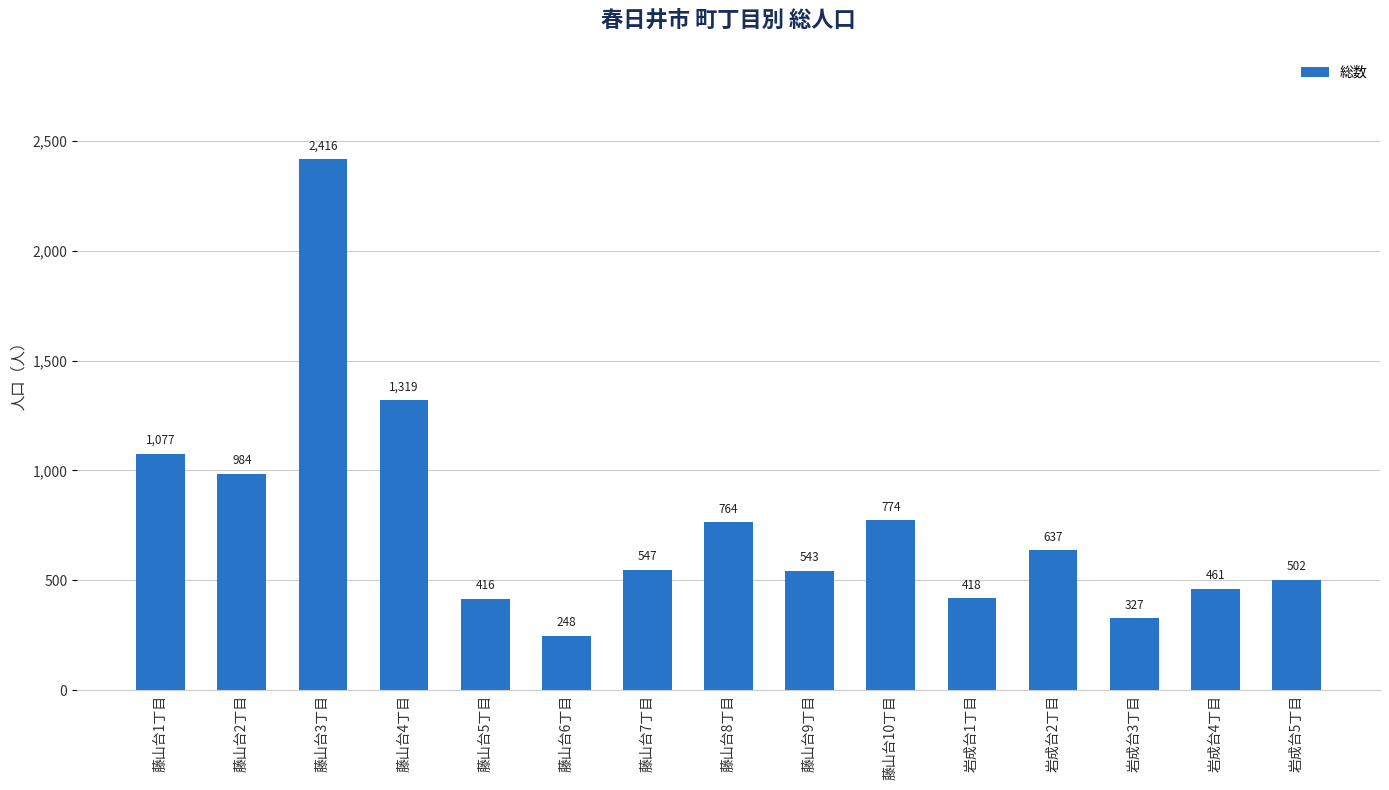

How many bars are there in total?

15